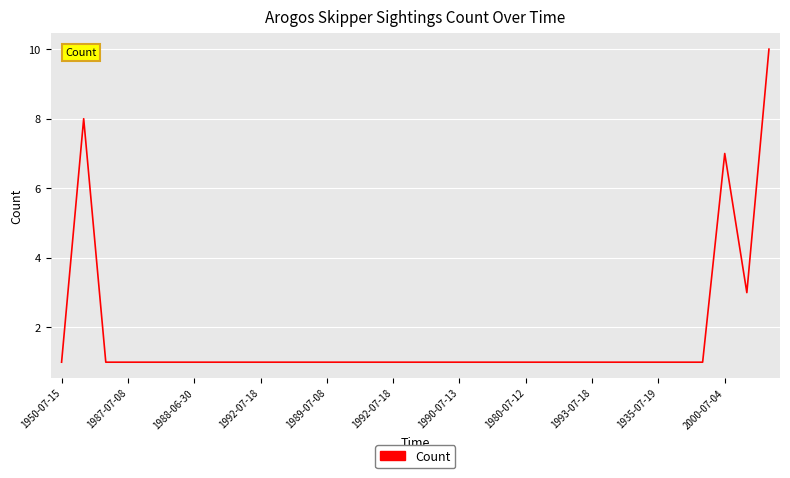

Does the chart have visible grid lines?

Yes